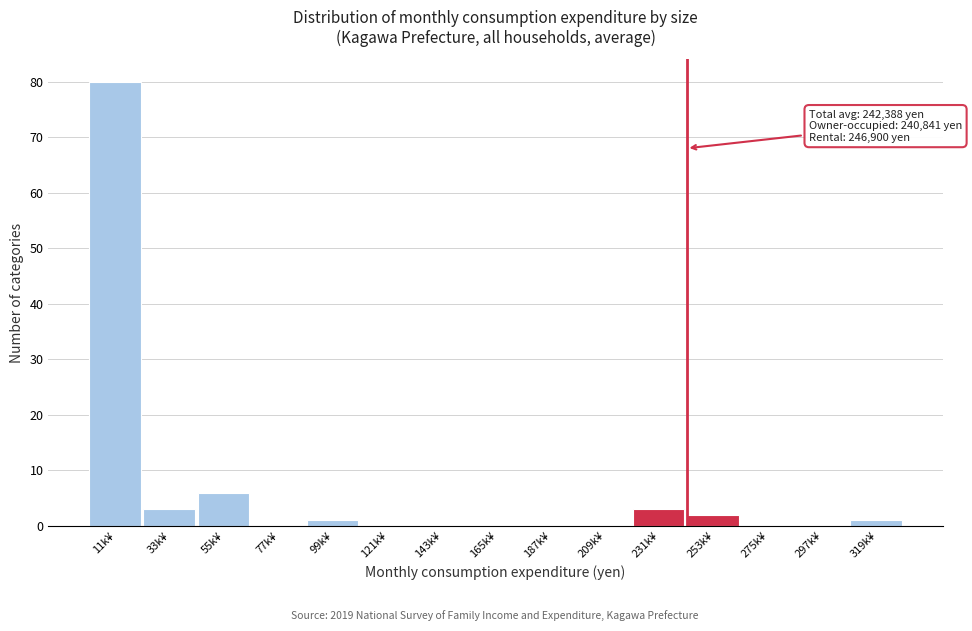

Reading left to right, extract all data points from this chart.

11k¥=80	33k¥=3	55k¥=6	77k¥=0	99k¥=1	121k¥=0	143k¥=0	165k¥=0	187k¥=0	209k¥=0	231k¥=3	253k¥=2	275k¥=0	297k¥=0	319k¥=1